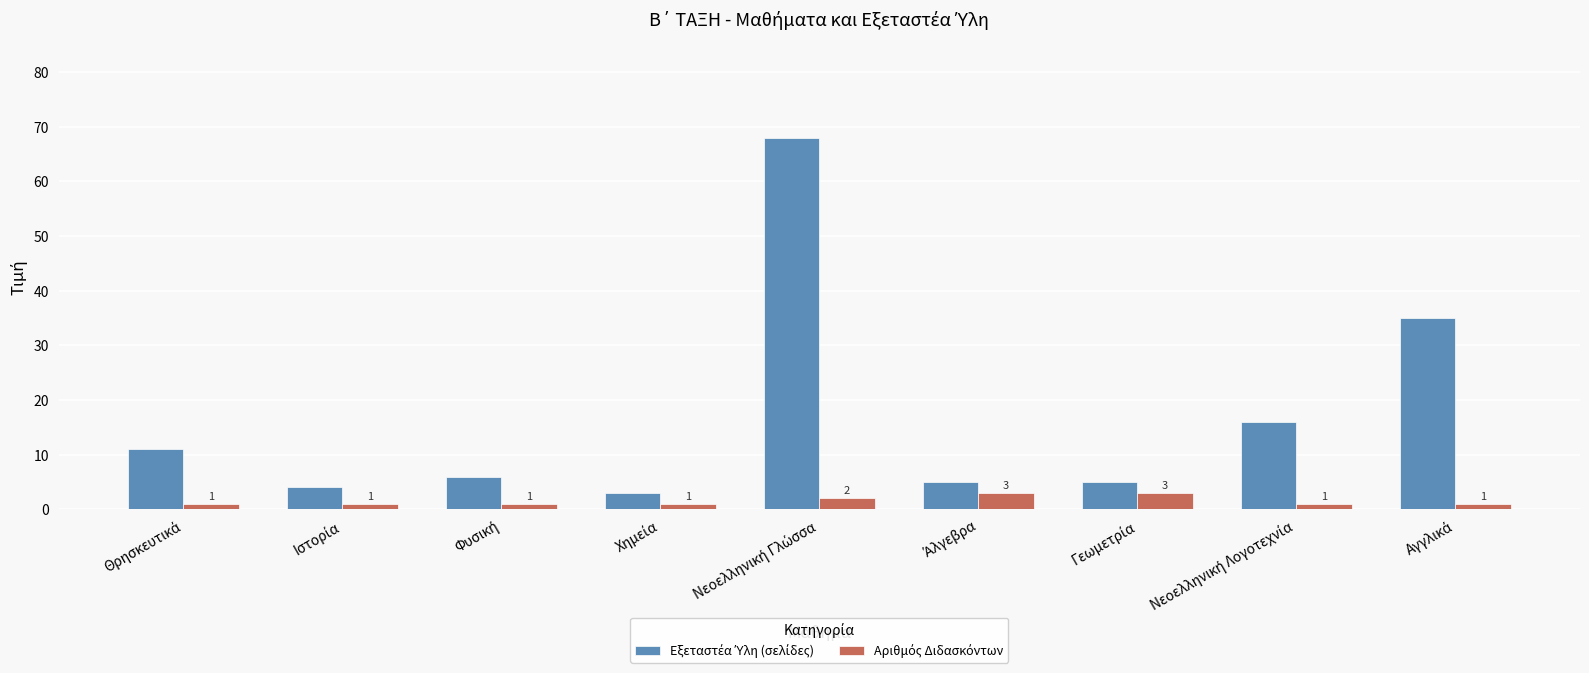

What is the greatest value displayed?

68